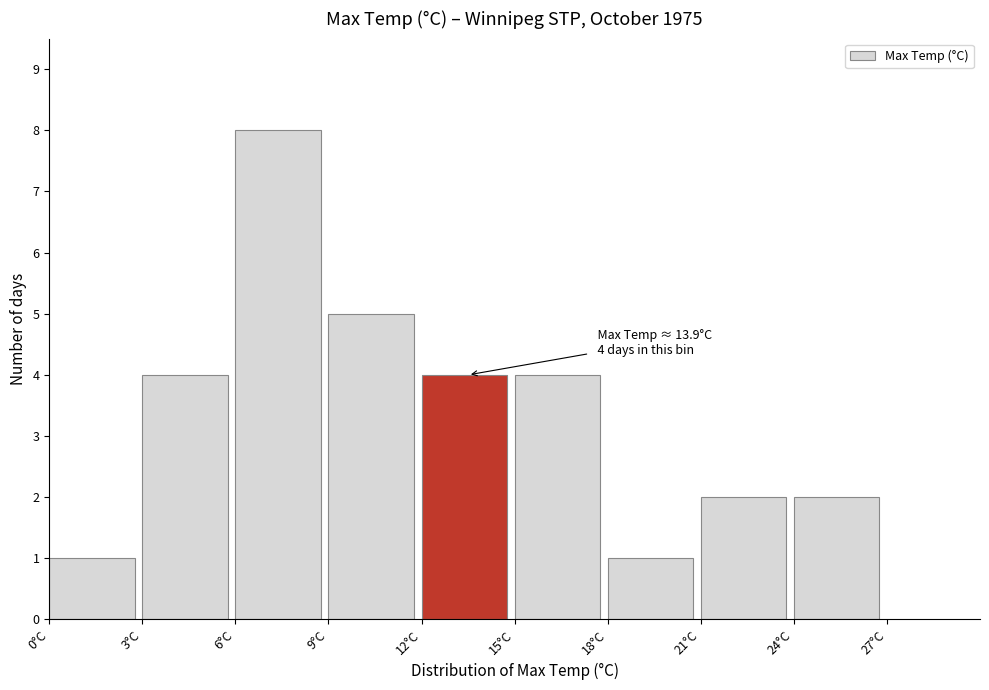

Over which range of the x-axis is the bar tallest?

6 to 9